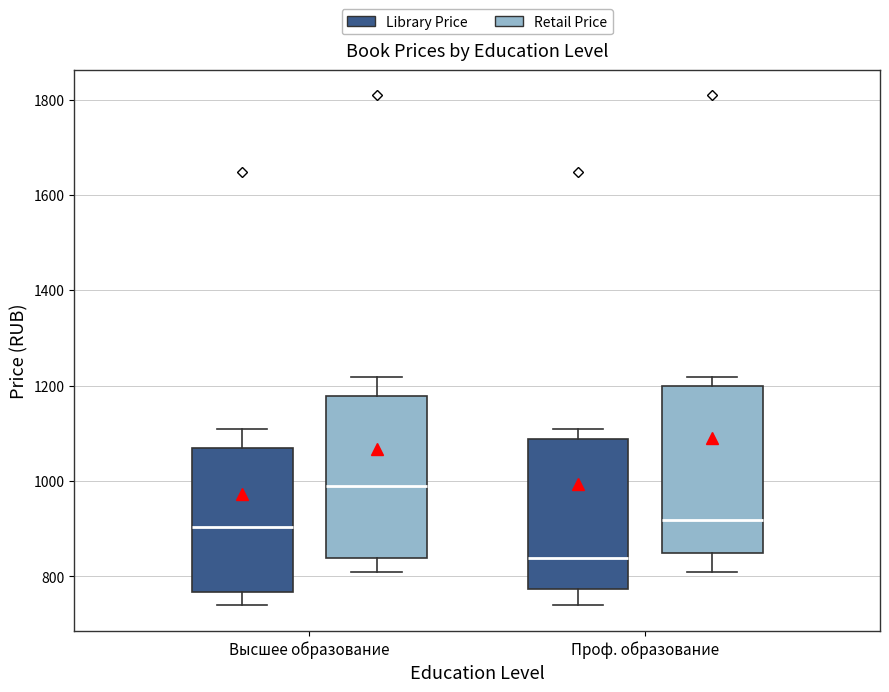

Where does the median line of the box for Проф. образование (Retail Price) sit on the y-axis? The values are not printed on the chart, so give them approximately, as read against the axis.

920